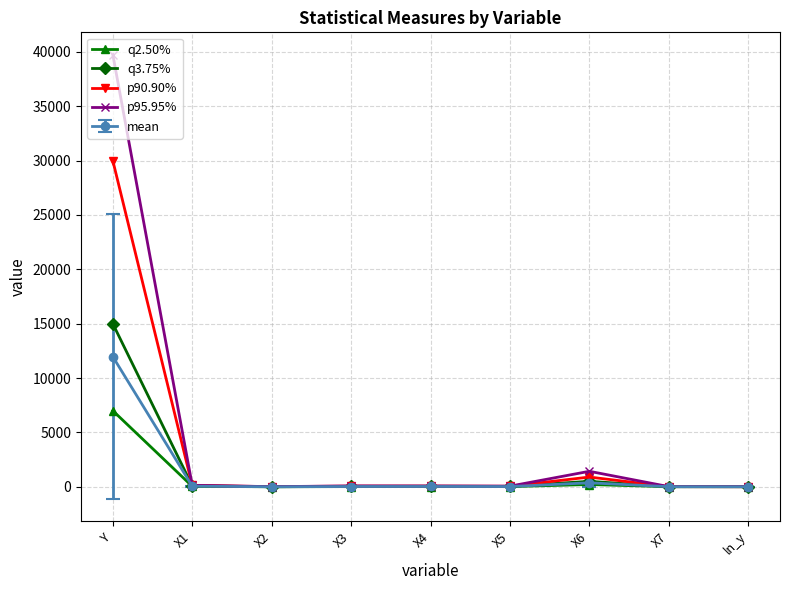

Which series has the largest range (max minus min)?

p95.95%